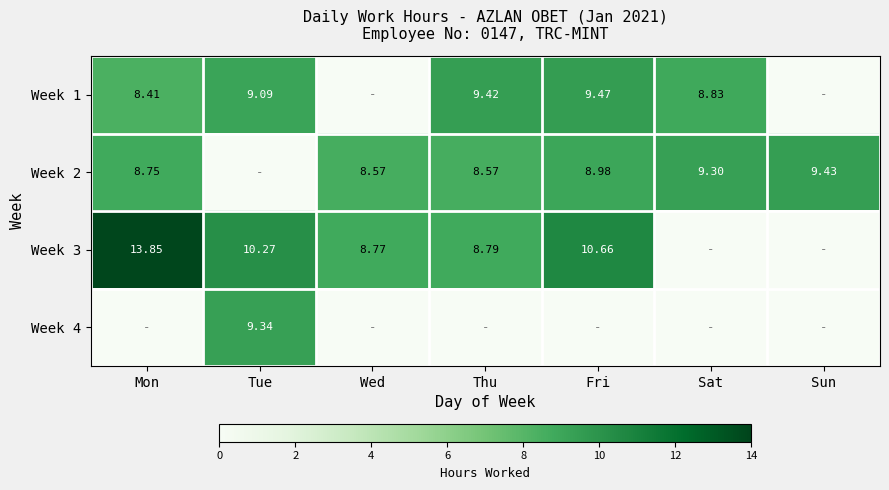

Is the value of Week 2 at Fri greater than the value of Week 3 at Mon?

No